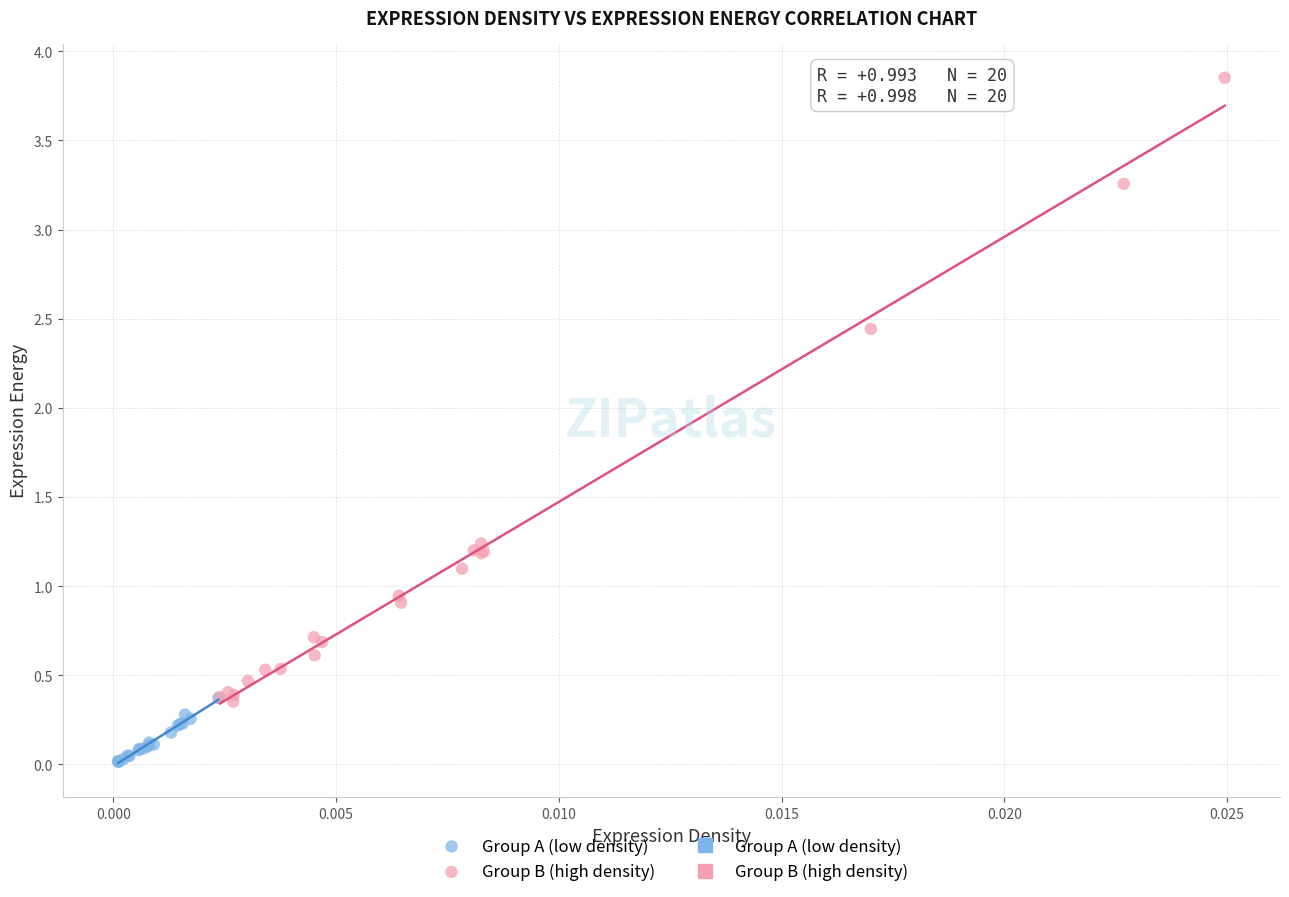

Which series reaches the minimum Y coordinate?

Group A (low density)